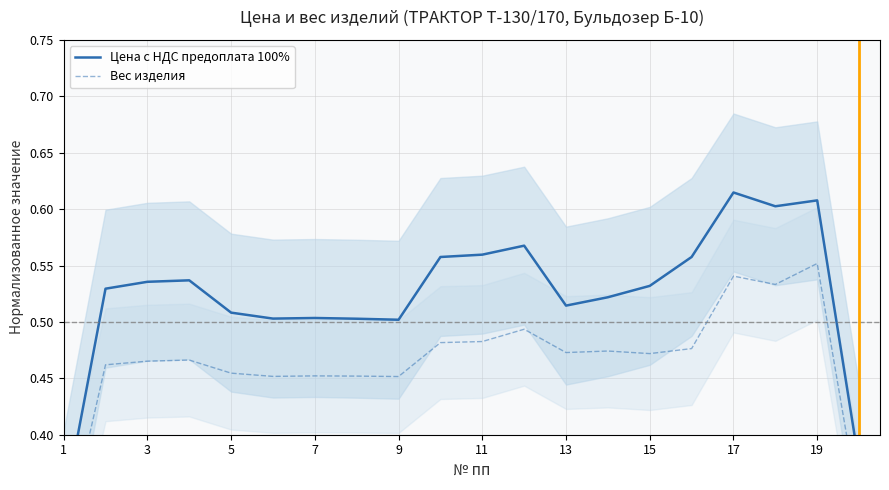

Is the value of Цена с НДС предоплата 100% at 17 greater than the value of Вес изделия at 17?

Yes